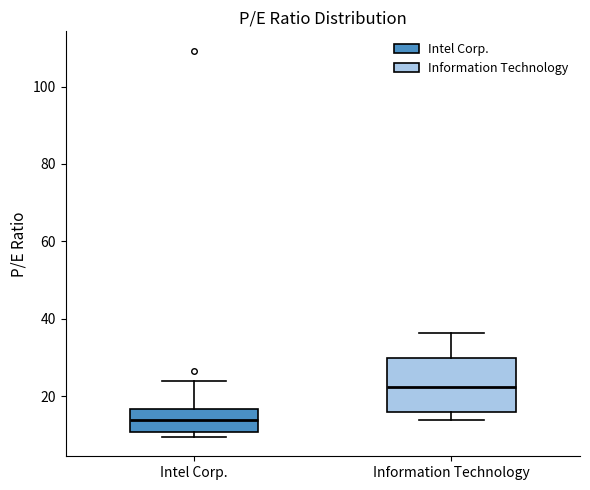

Which box's median line is the lowest?

Intel Corp.